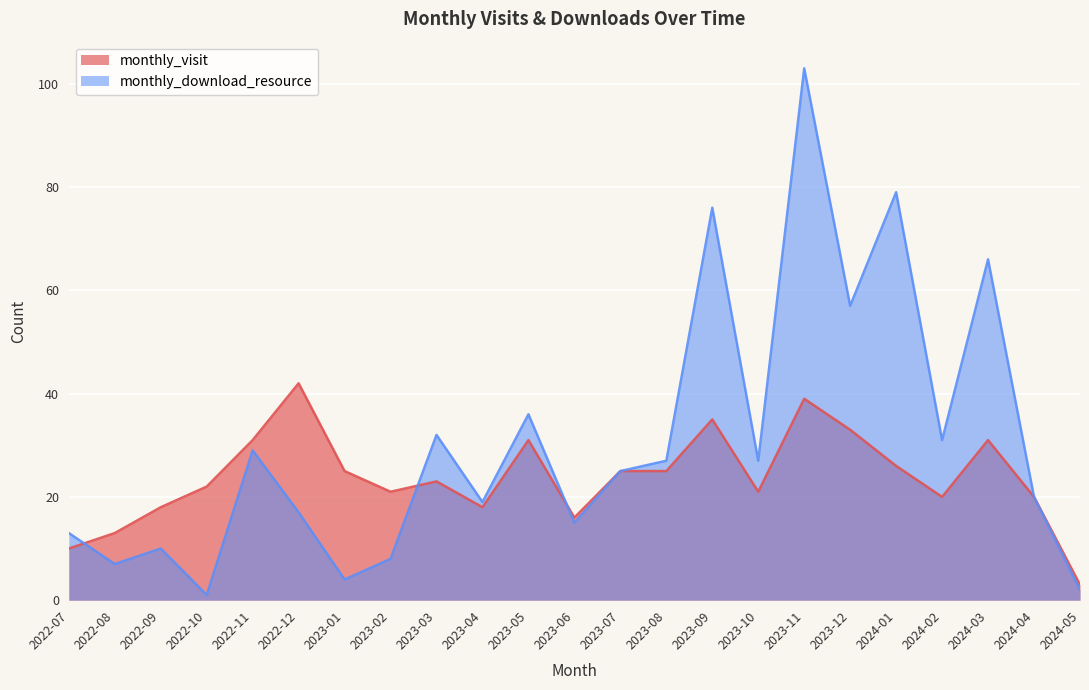

At how many categories does at least one series exceed 32?

7